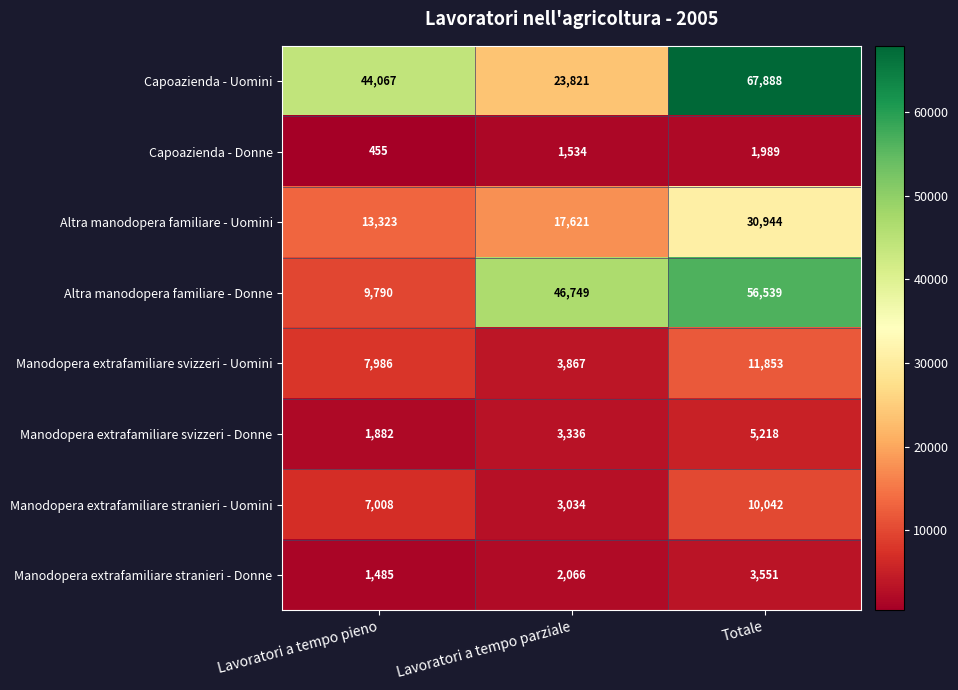

The Manodopera extrafamiliare svizzeri - Uomini series shows 3867 at Lavoratori a tempo parziale. True or false?

True